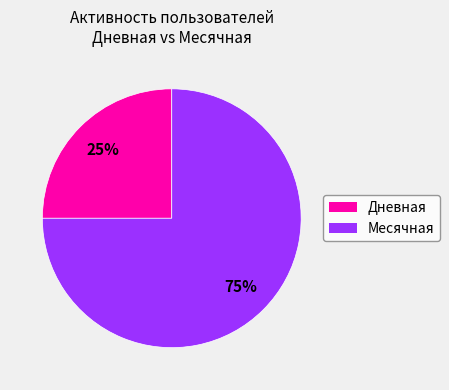

How many segments does this pie chart have?

2